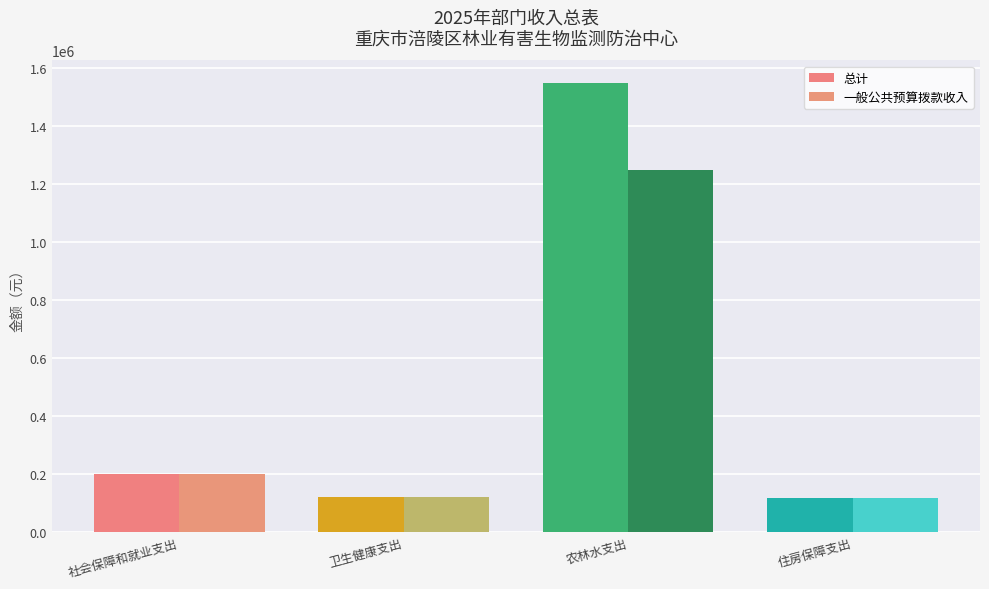

How many bars are there in total?

8